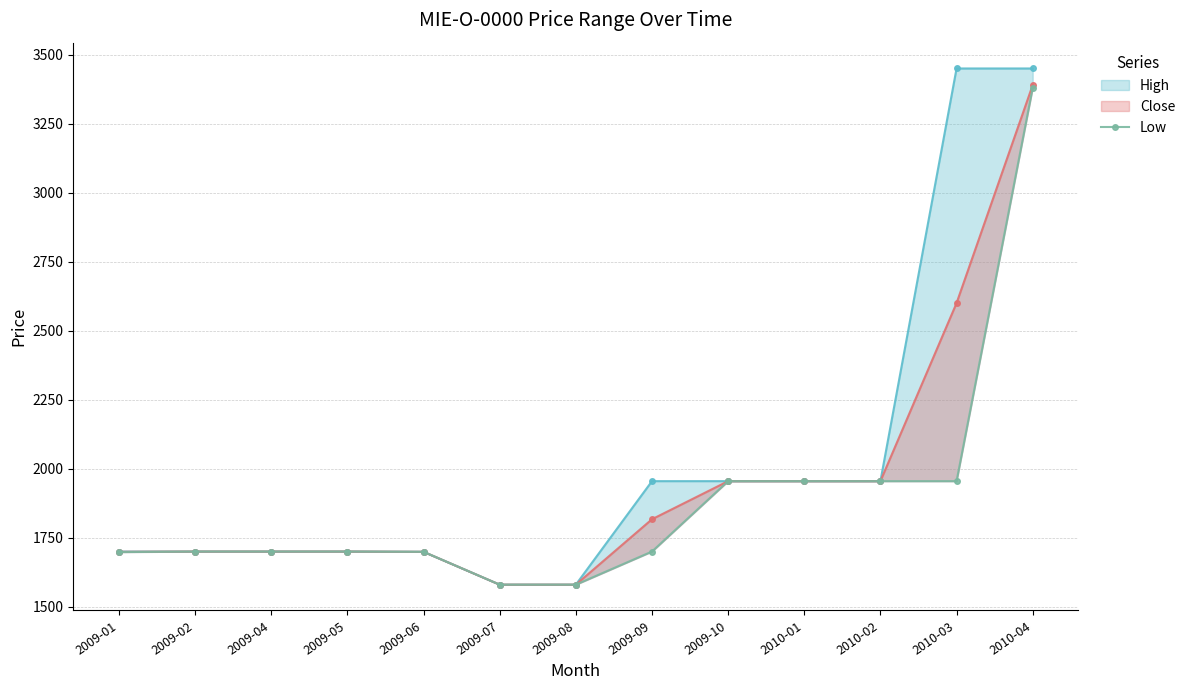

Is it true that Close equals 1955 at 2009-10?

True